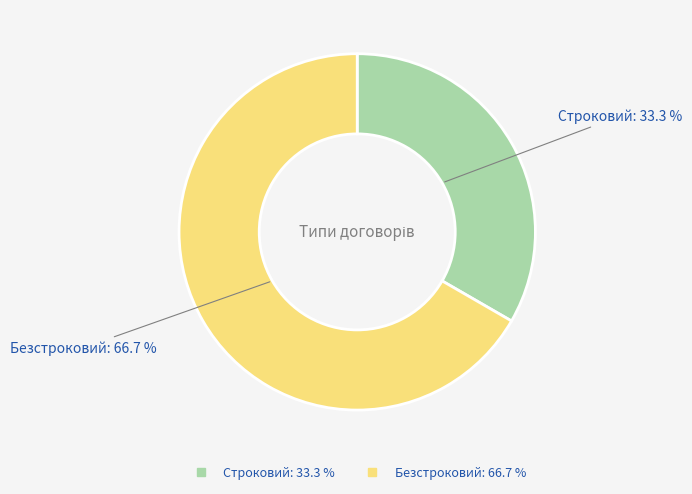

The Строковий slice represents 33% of the pie. True or false?

True